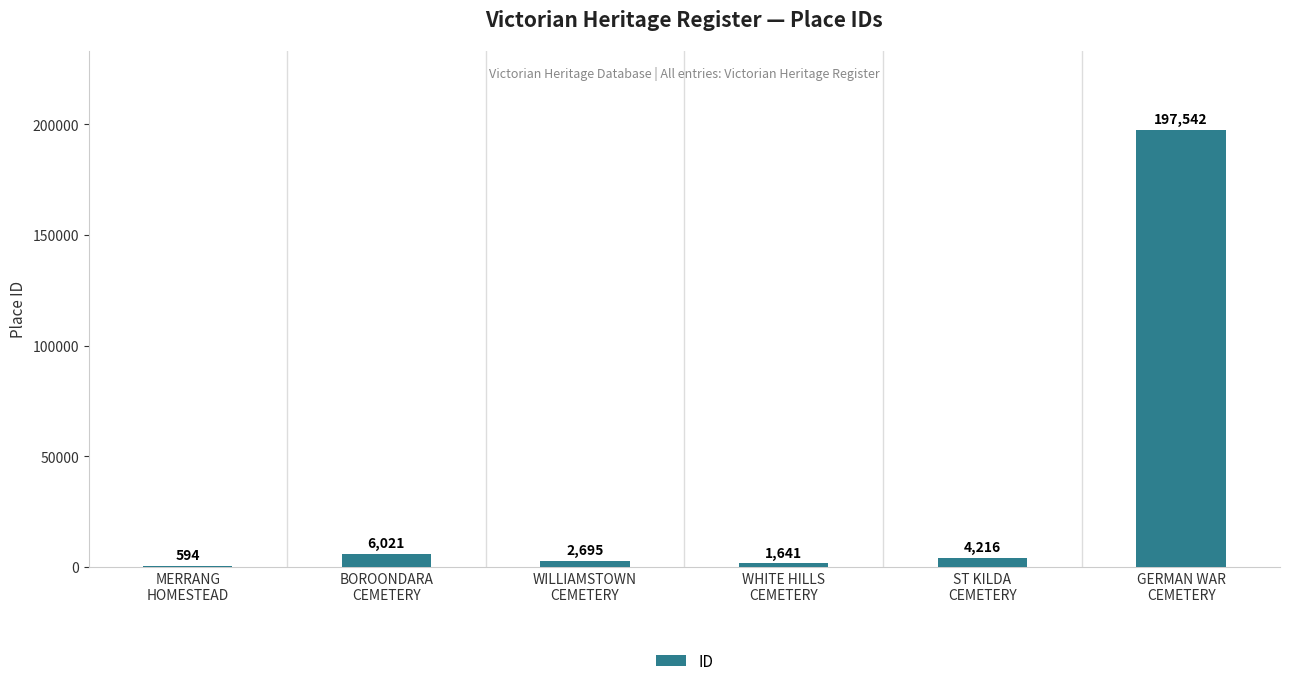

Reading left to right, transcribe all the data shown in this chart.

594	6021	2695	1641	4216	197542